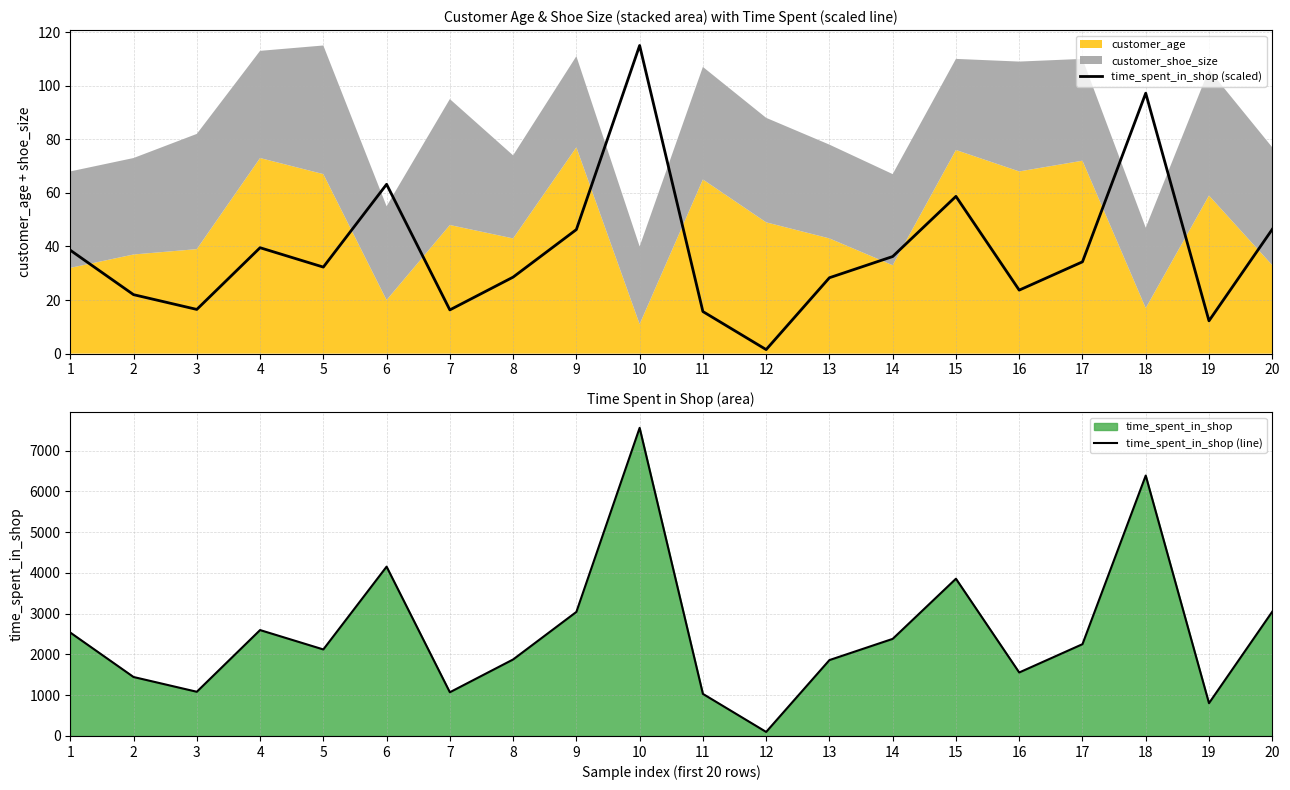

Which series changed the most between 11 and 12?

time_spent_in_shop (line)